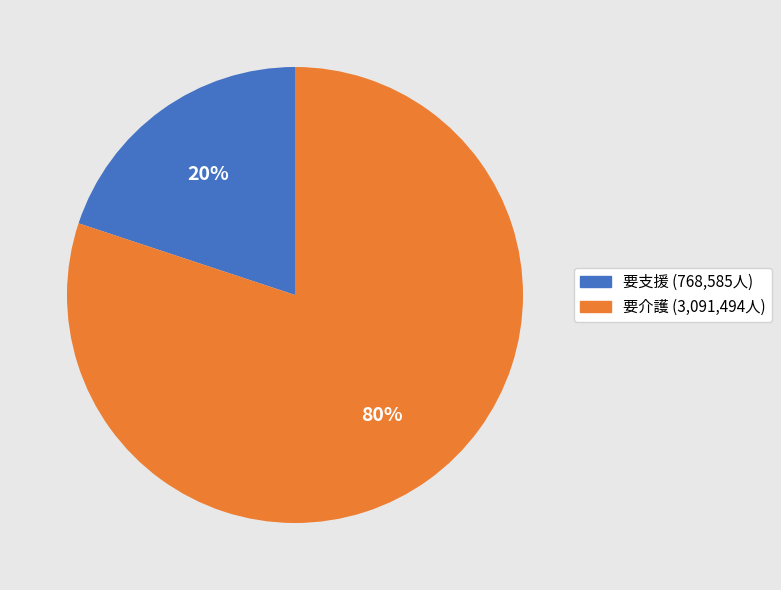

To the nearest percent, what is the average slice percentage?

50%